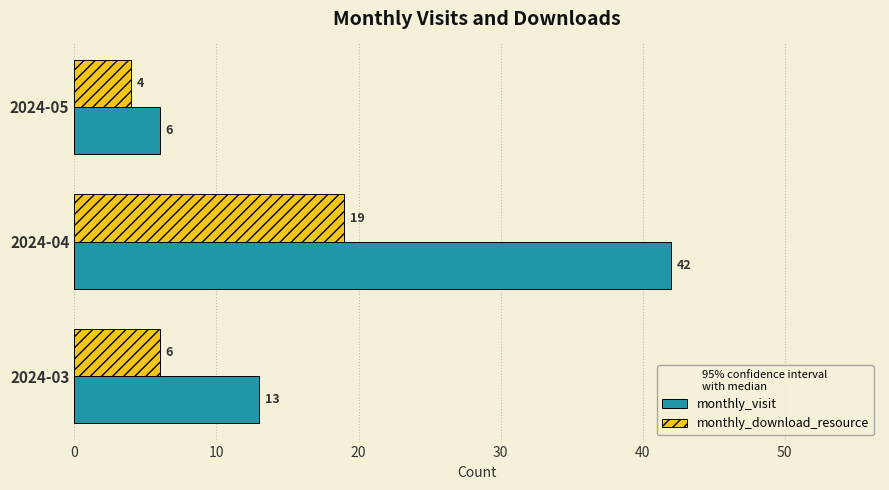

Where is monthly_visit nearest to the value 24?

2024-03